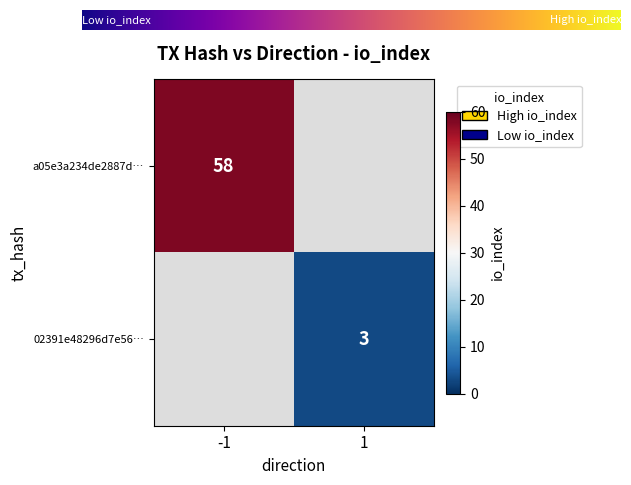

The 02391e48296d7e56… series shows 3 at 1. True or false?

True